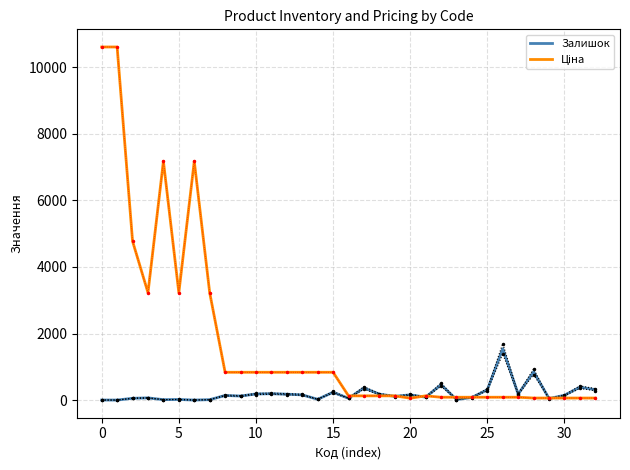

How many lines are shown in the chart?

2